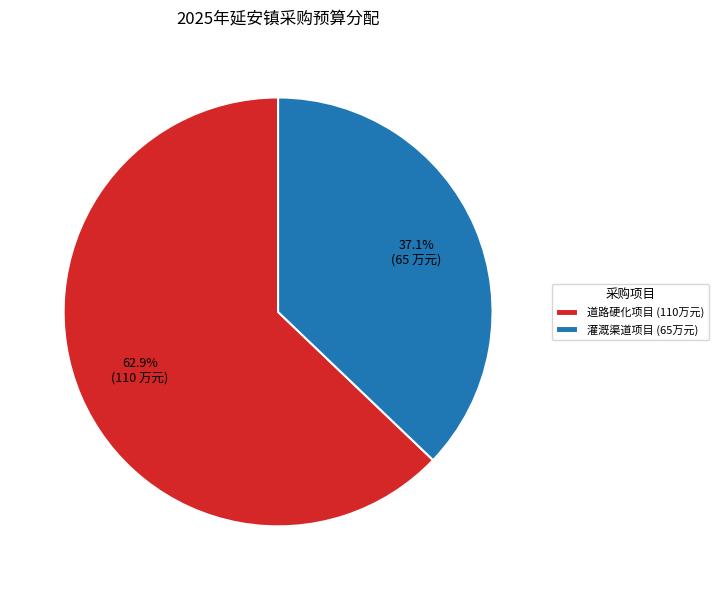

What percentage is NOT represented by 道路硬化项目 (110万元)?

37.1%